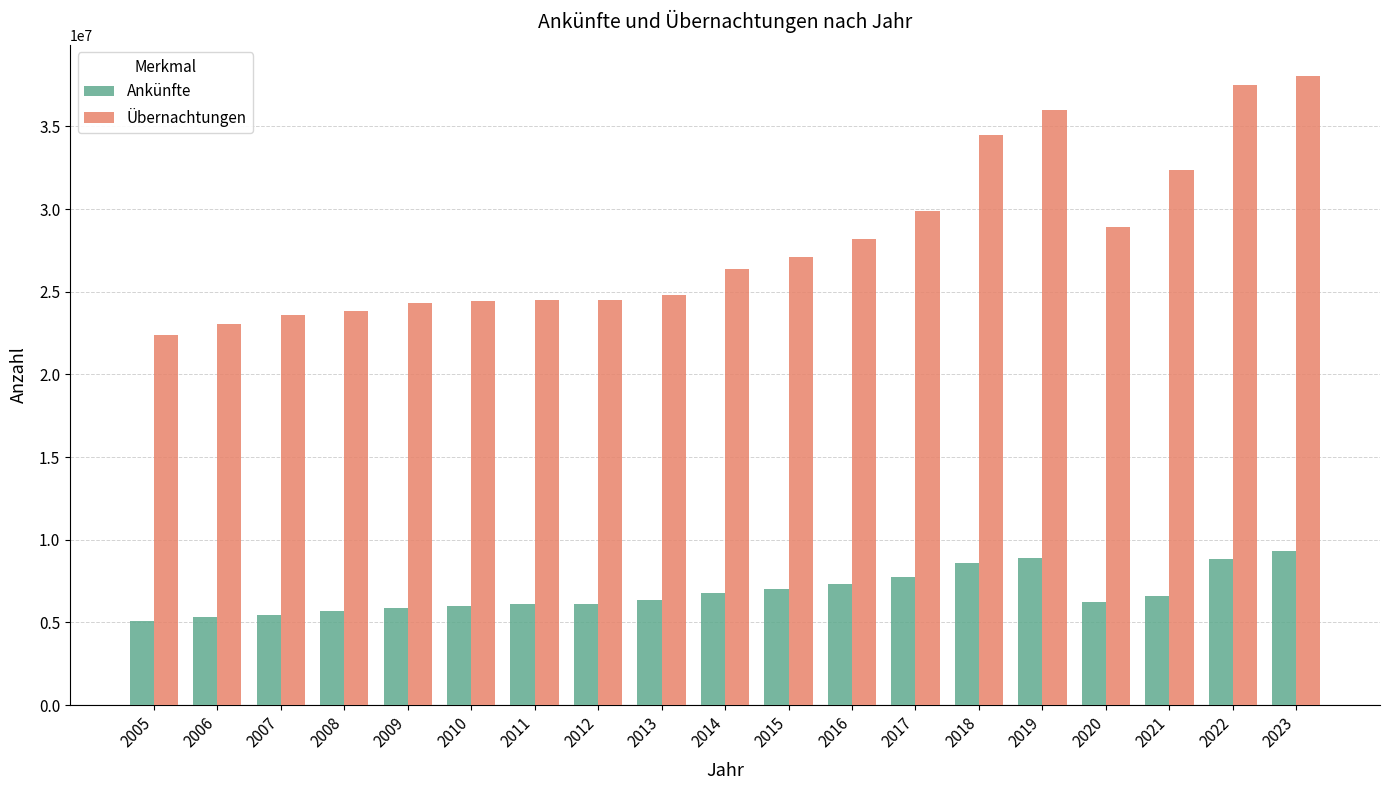

How many categories are shown in the chart?

19